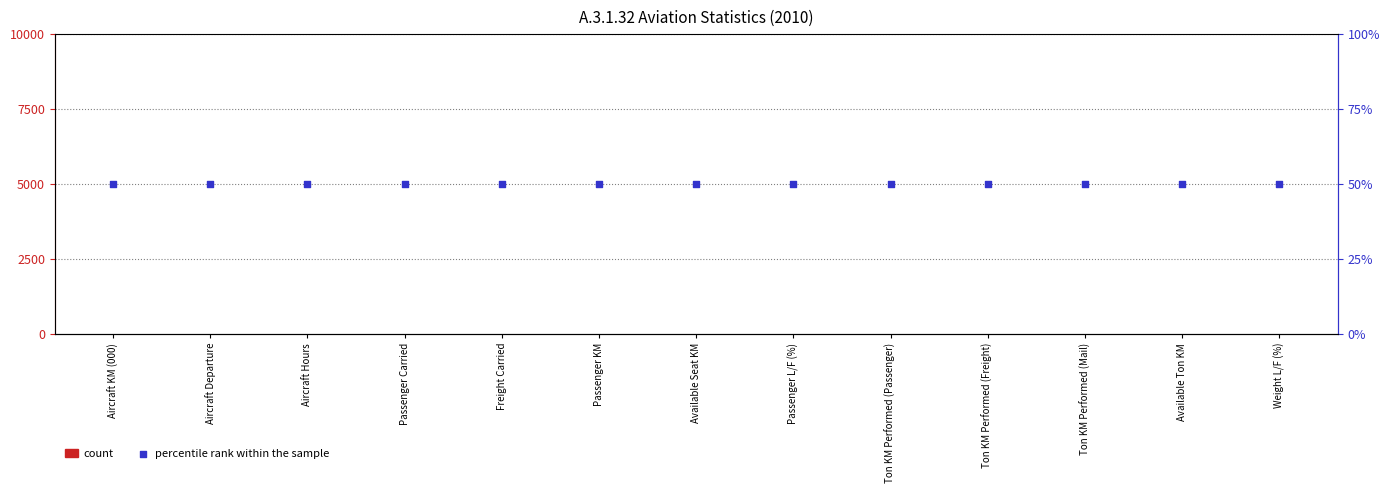

Which series reaches the maximum Y coordinate?

percentile rank within the sample